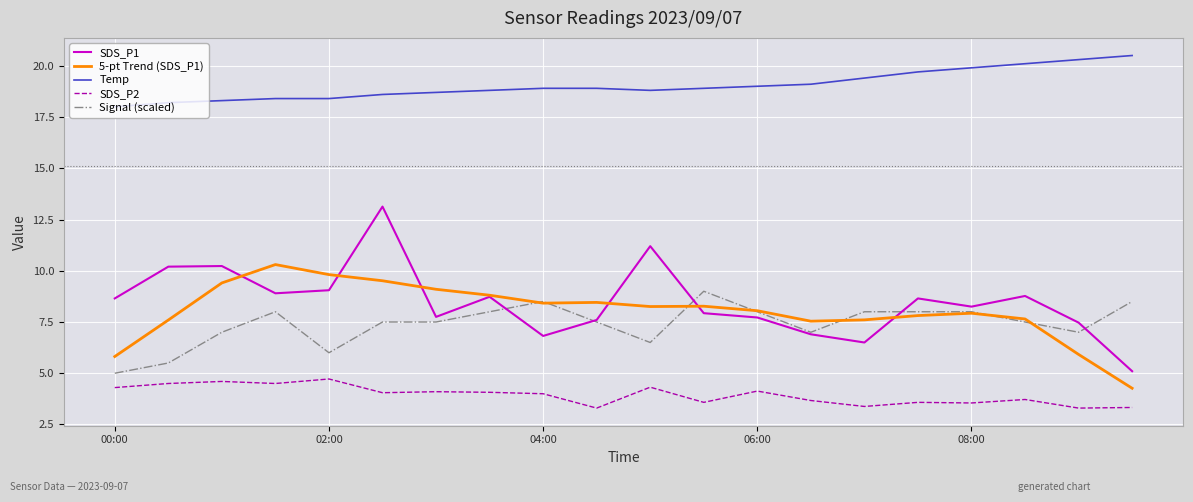

True or false: SDS_P2 and Signal (scaled) intersect in this chart.

False